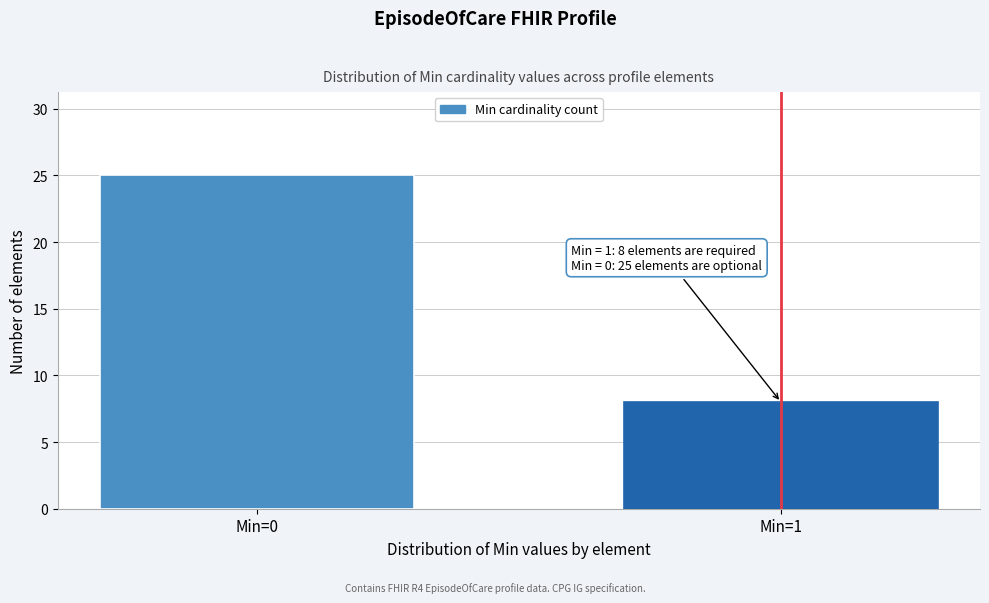

Reading right to left, transcribe all the data shown in this chart.

8	25